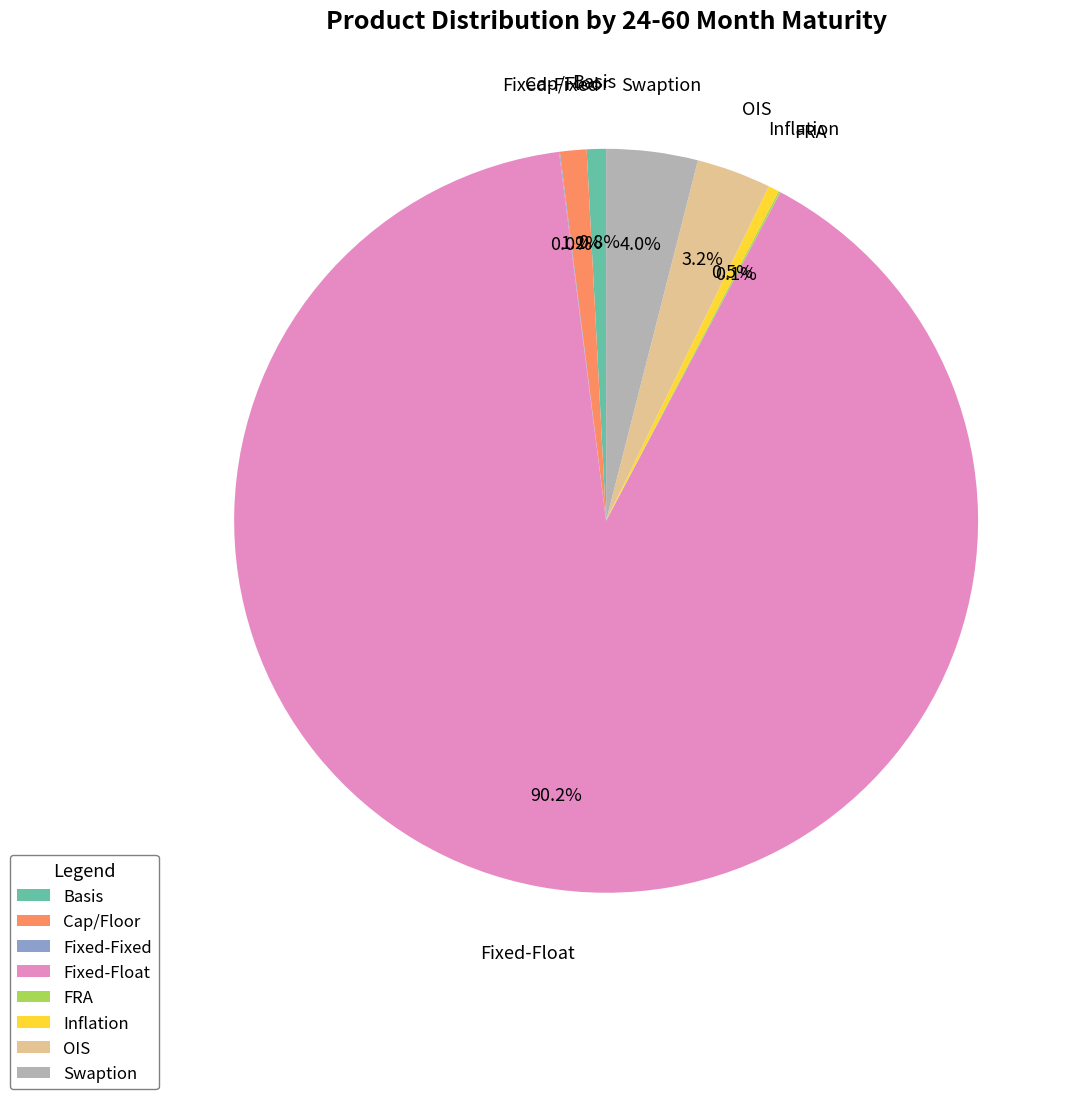

Which slice is the largest?

Fixed-Float